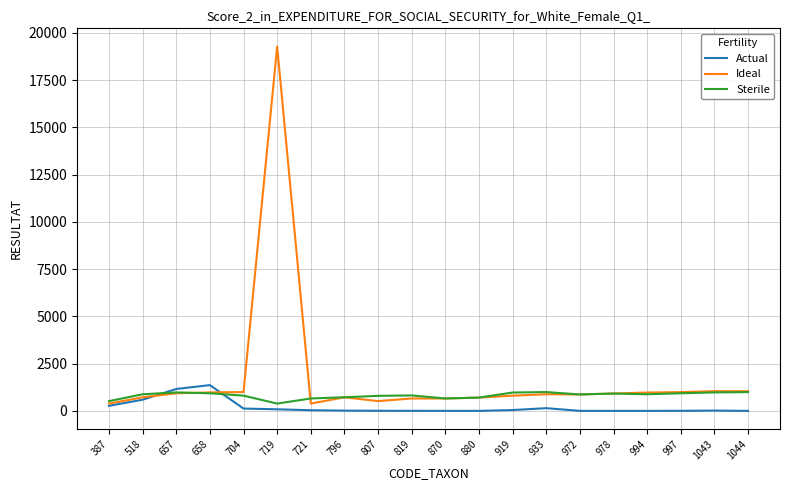

Count the number of categories in the chart.

20